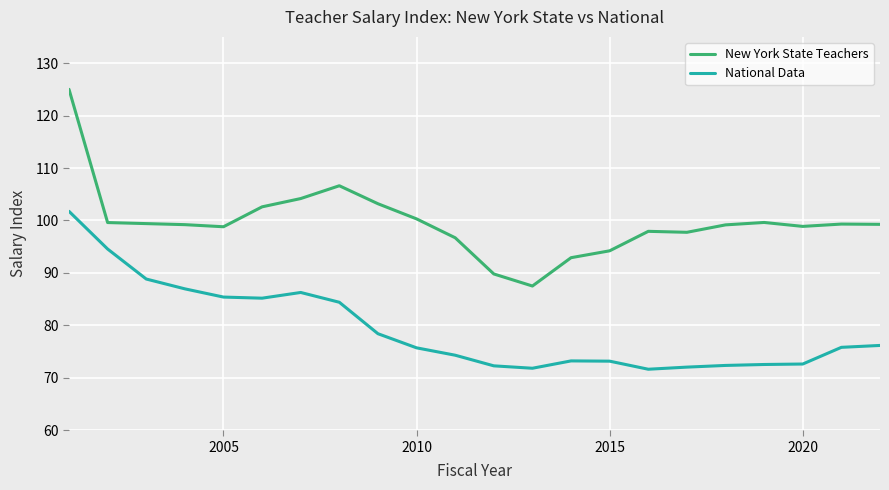

What is the difference between the maximum and minimum values in the New York State Teachers series?

37.5